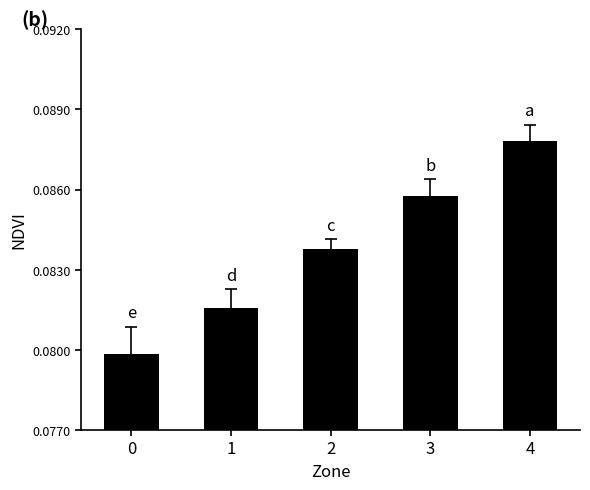

Which category has the highest value across all series?

4